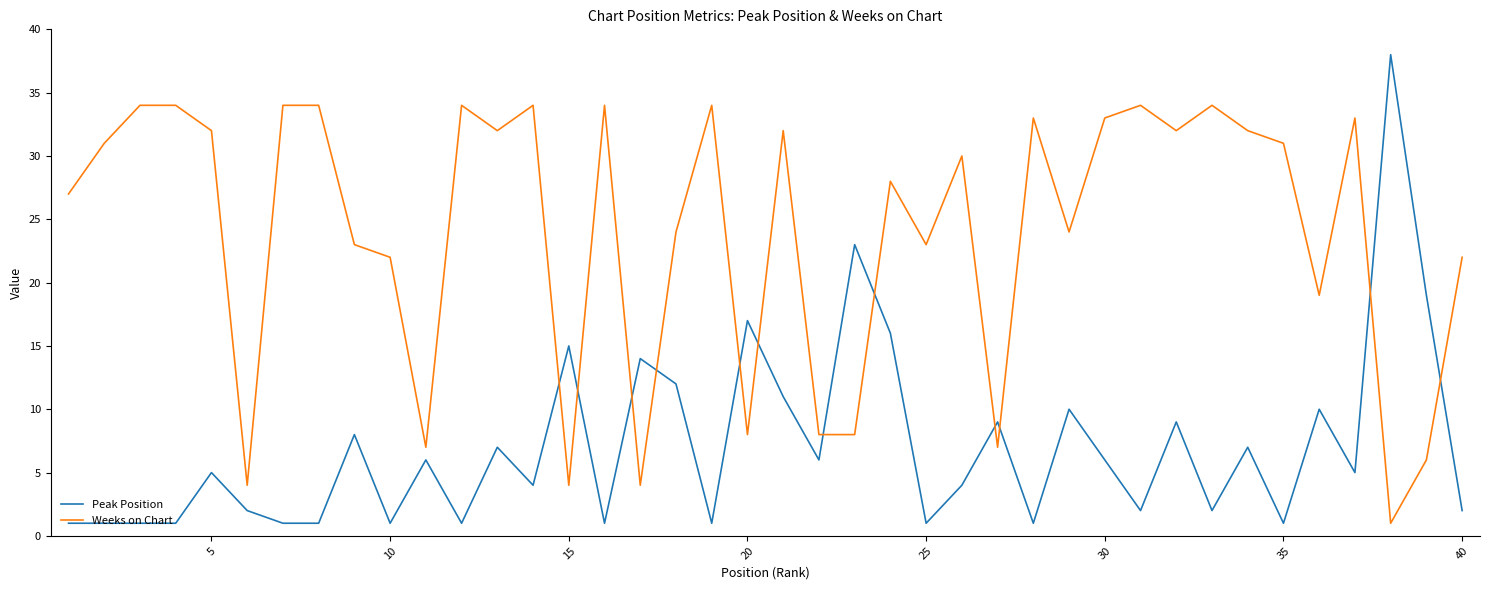

Rank the series by their average value, from lowest to highest.

Peak Position, Weeks on Chart